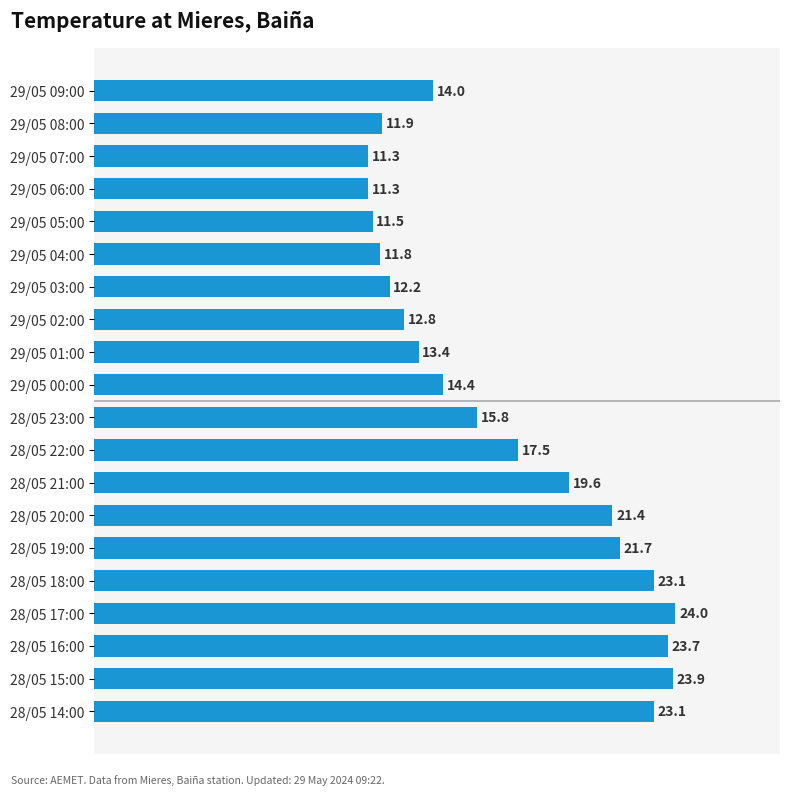

Is it true that the value at 29/05 08:00 is 11.9?

True